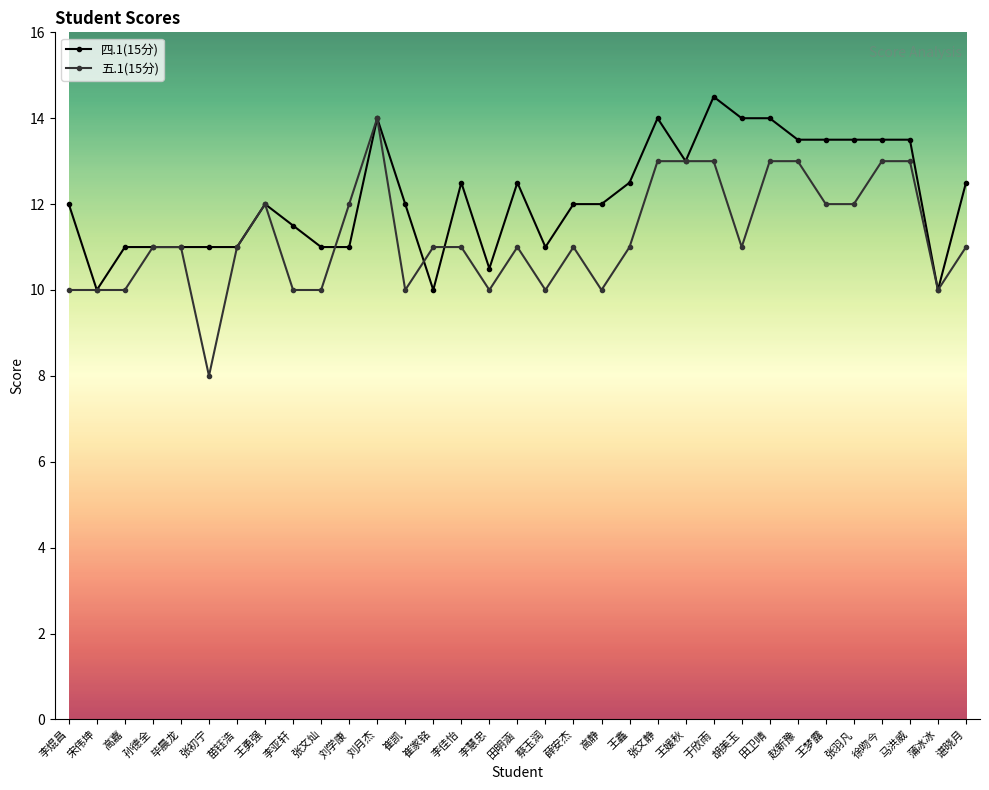

How many lines are shown in the chart?

2